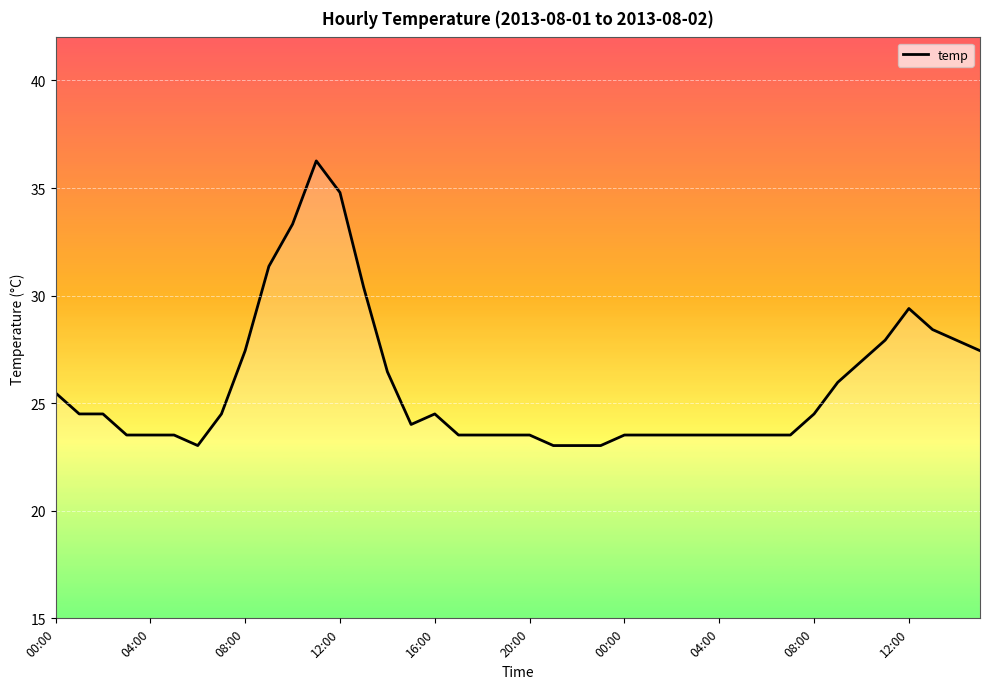

What is the difference between the maximum and minimum values?

13.2